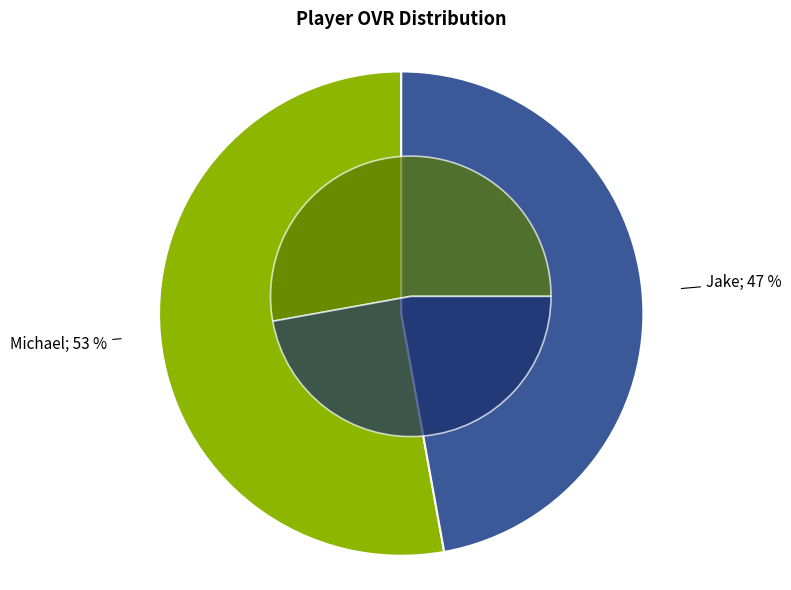

Is there a majority slice in this chart?

Yes